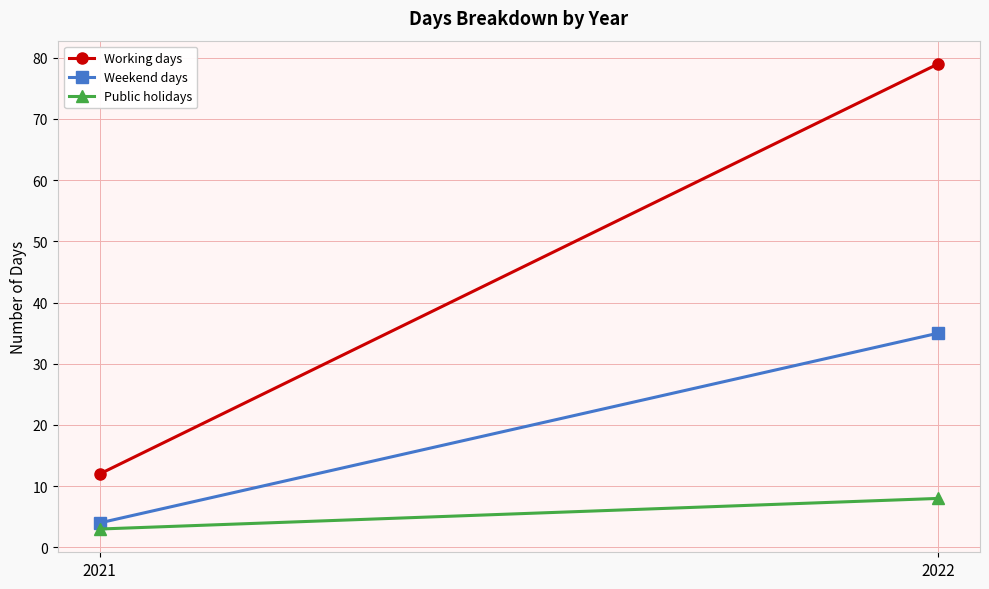

At which label is Public holidays closest to 5?

2021